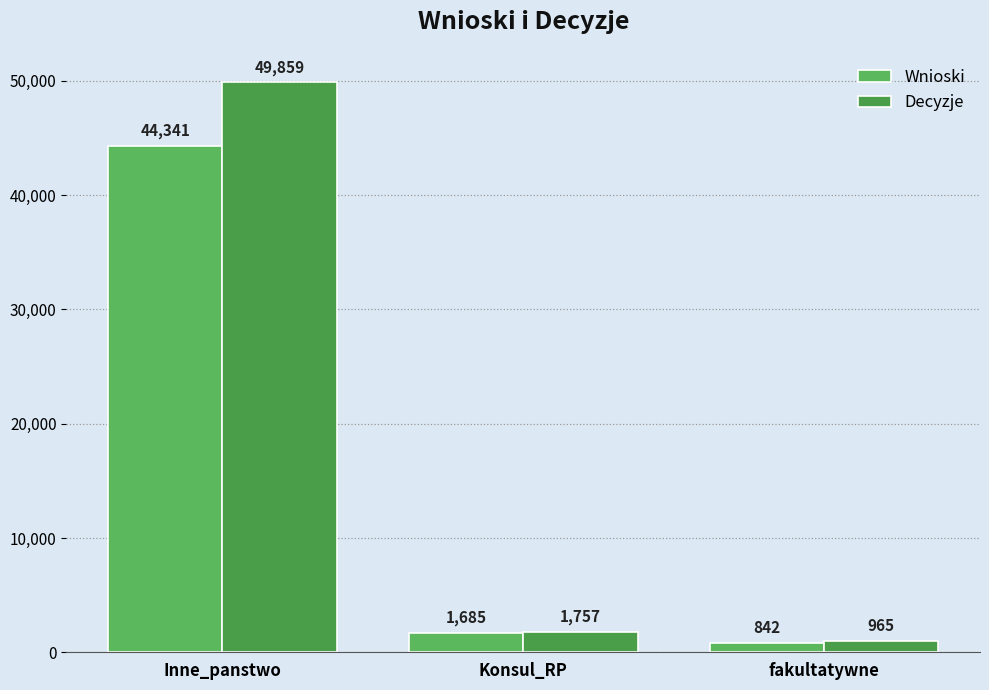

List the labels in order of Wnioski value, smallest first.

fakultatywne, Konsul_RP, Inne_panstwo